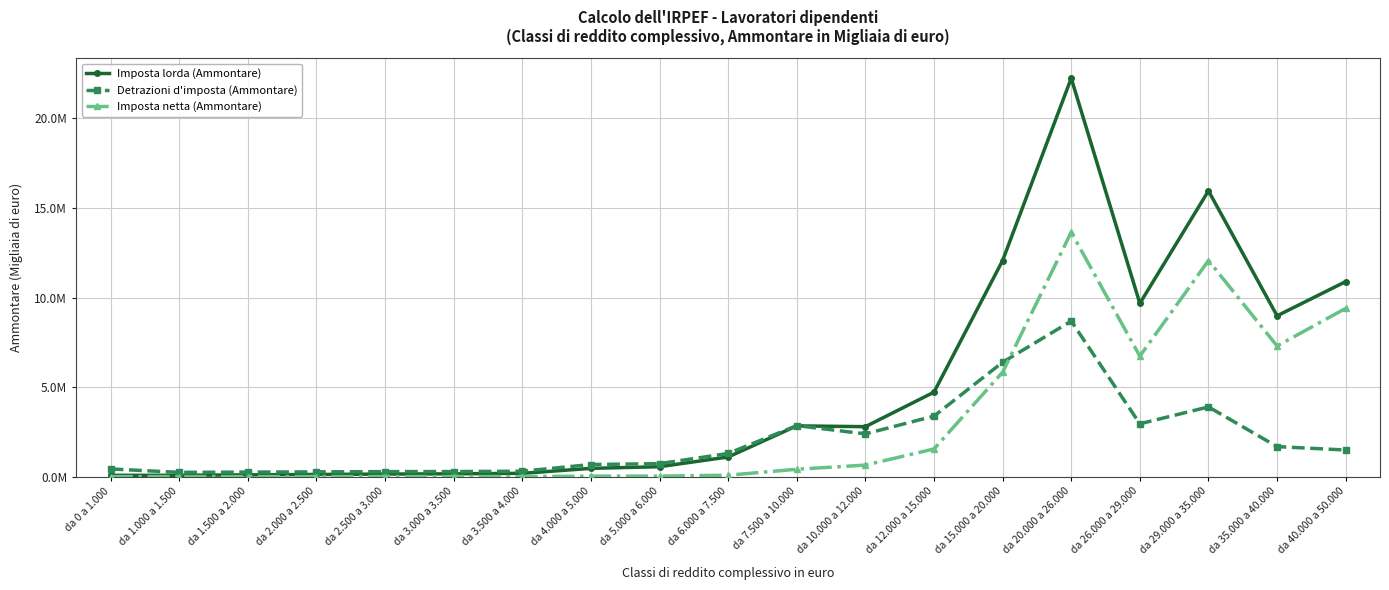

Count the number of data series in this chart.

3